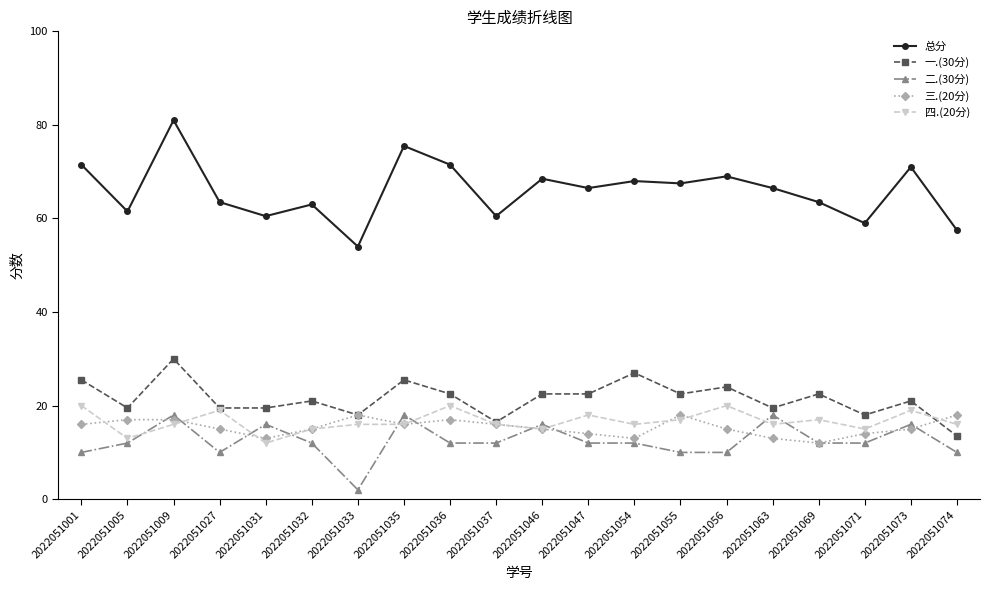

Where is the first local maximum for 总分?

2022051009